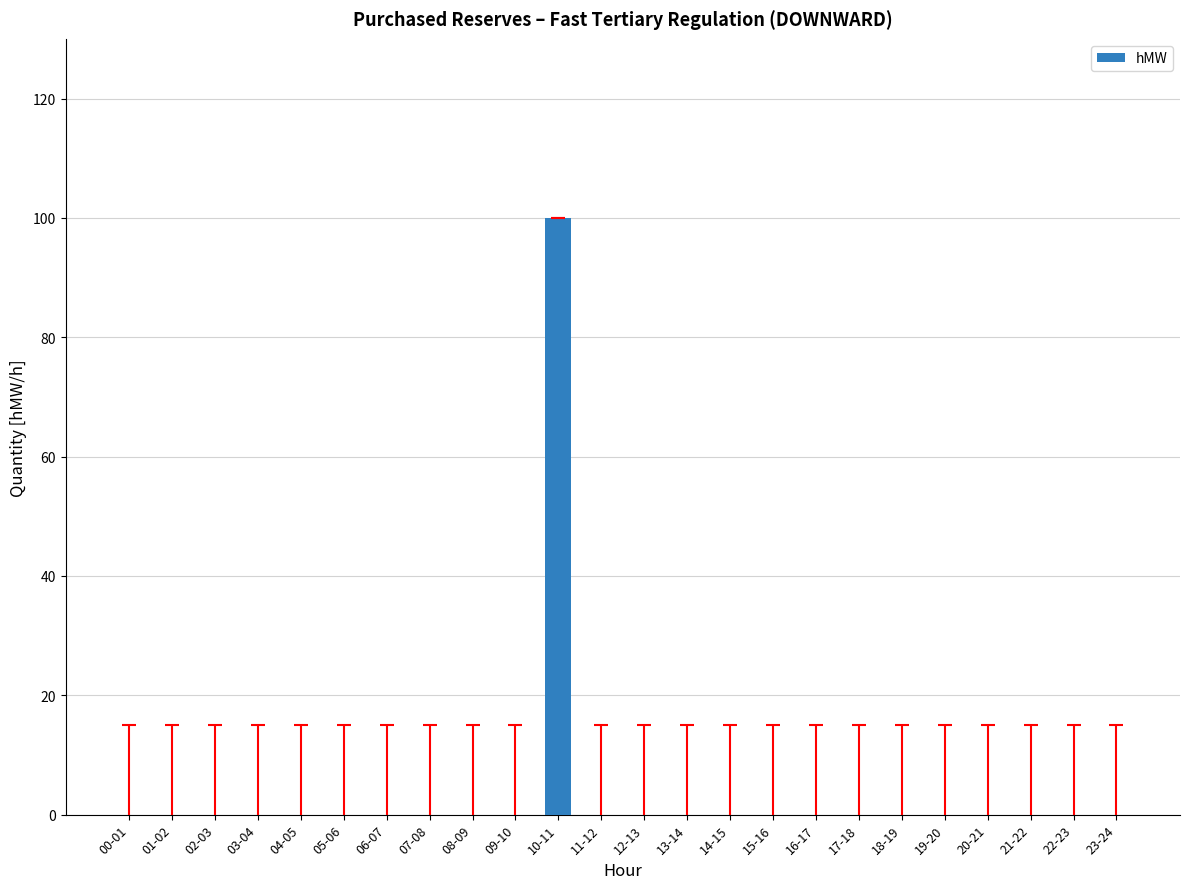

How many categories are shown in the chart?

24